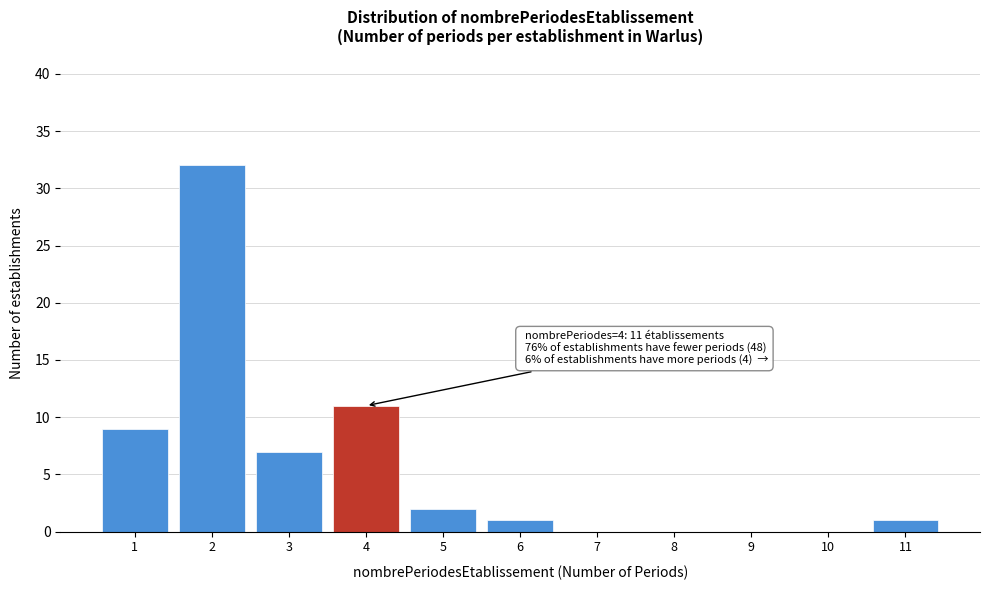

Reading left to right, list all the values displayed in this chart.

1=9	2=32	3=7	4=11	5=2	6=1	7=0	8=0	9=0	10=0	11=1